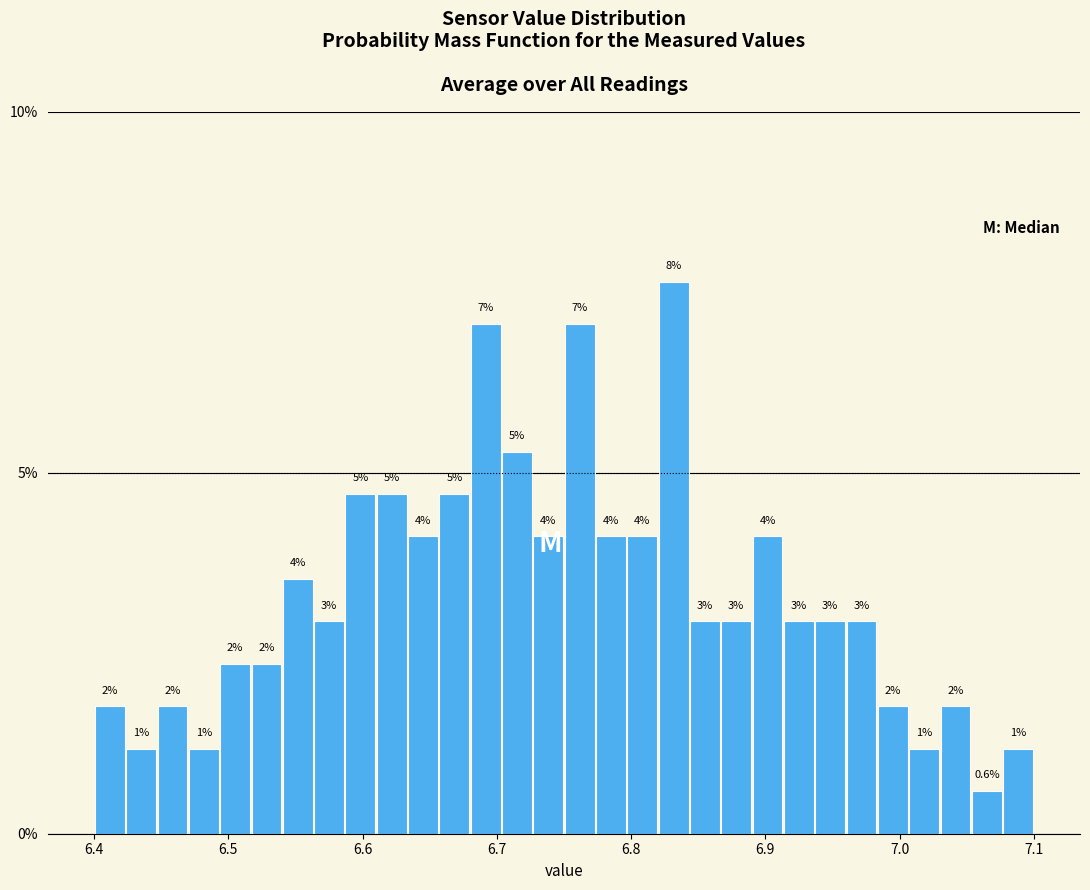

Around what value on the x-axis is the tallest bar? Give the approximate position of its centre, as read against the axis.

6.83